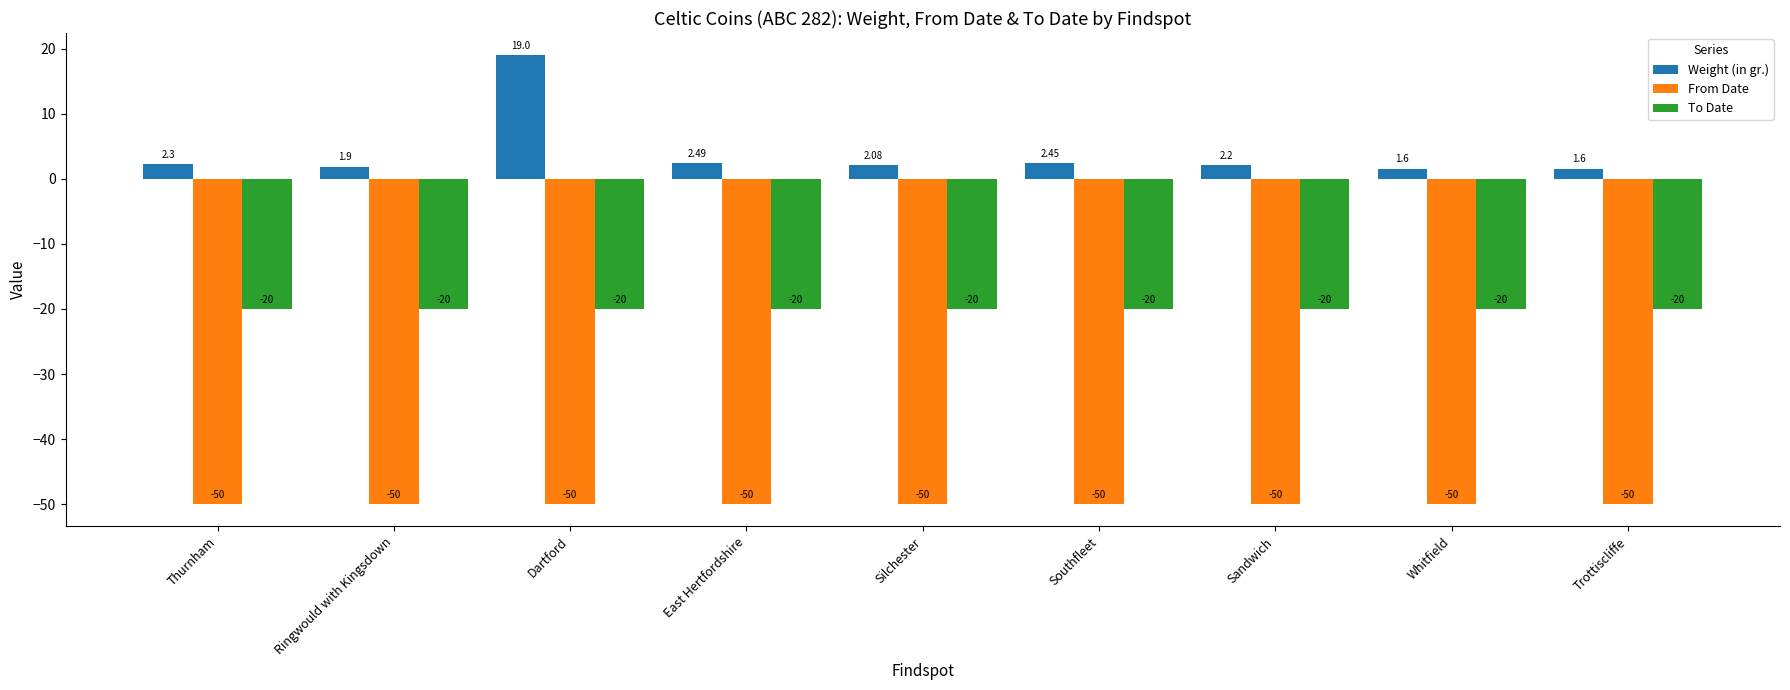

What is the minimum value shown in the chart?

-50.0